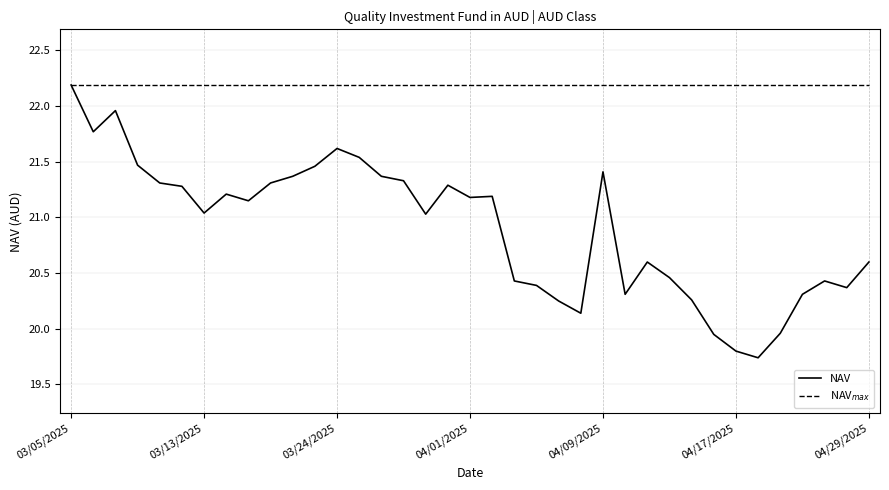

Which series has the largest range (max minus min)?

NAV